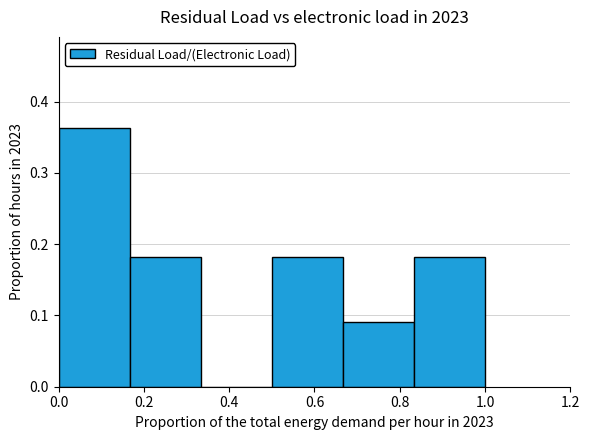

Which range on the x-axis has the tallest bar?

0.00 to 0.16